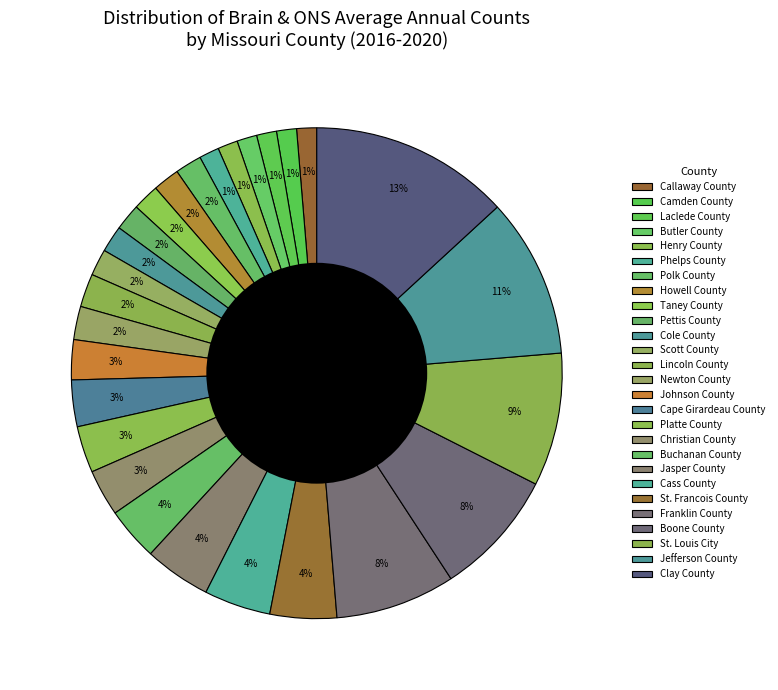

To the nearest percent, what portion does Lincoln County represent?

2%